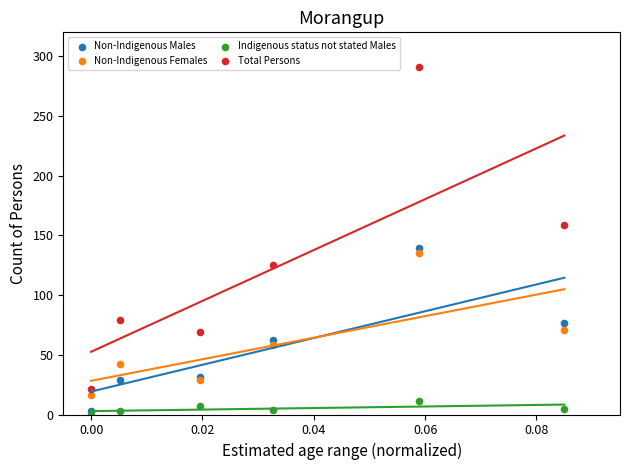

Across all series, what Y value is closest to 145?

139